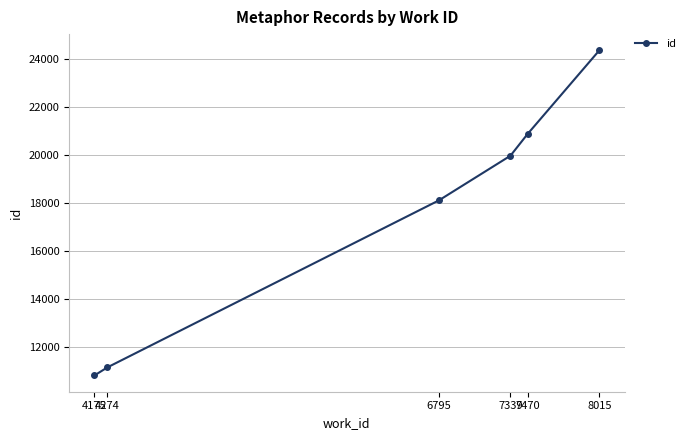

How many values are below 19989?

3